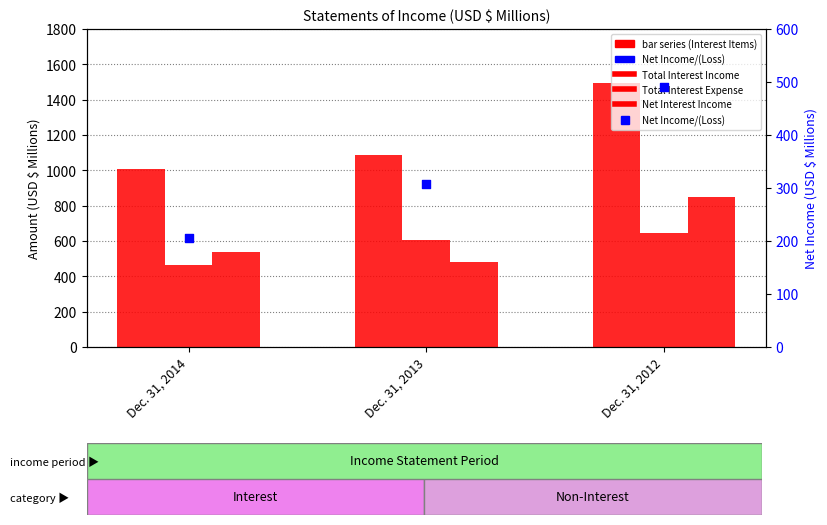

Is the value of Net Income/(Loss) at Dec. 31, 2014 greater than the value of Net Interest Income at Dec. 31, 2013?

No